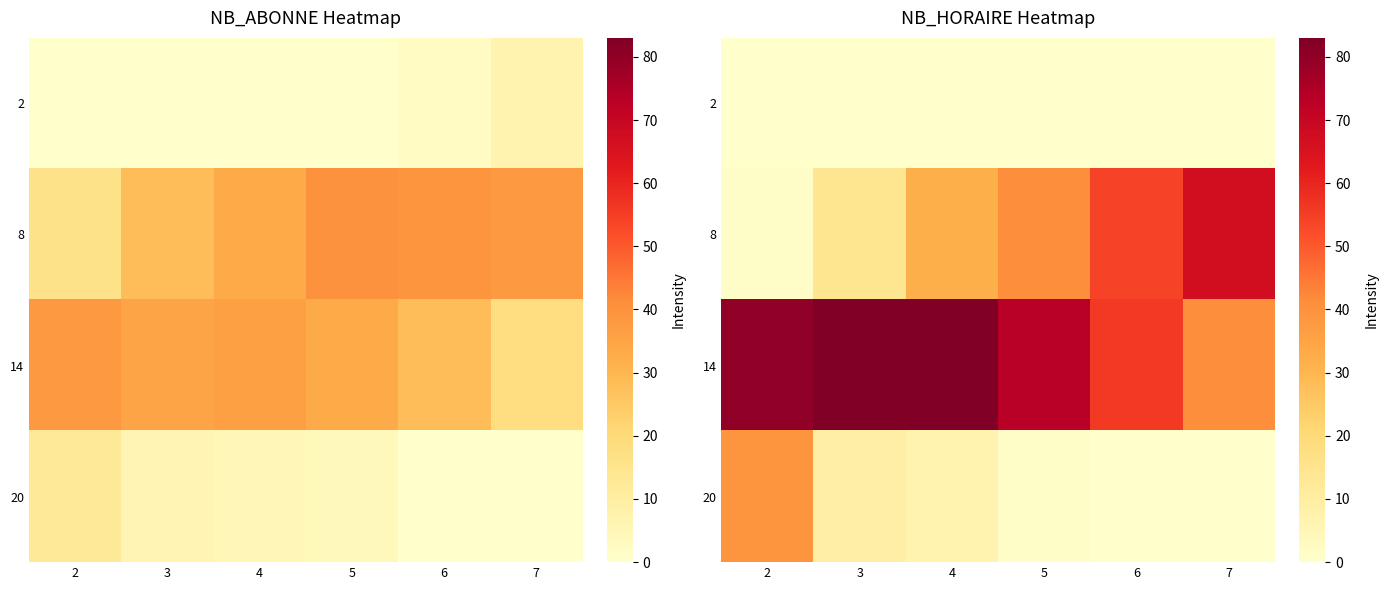

True or false: 8 has a value of 25 at 5.

False